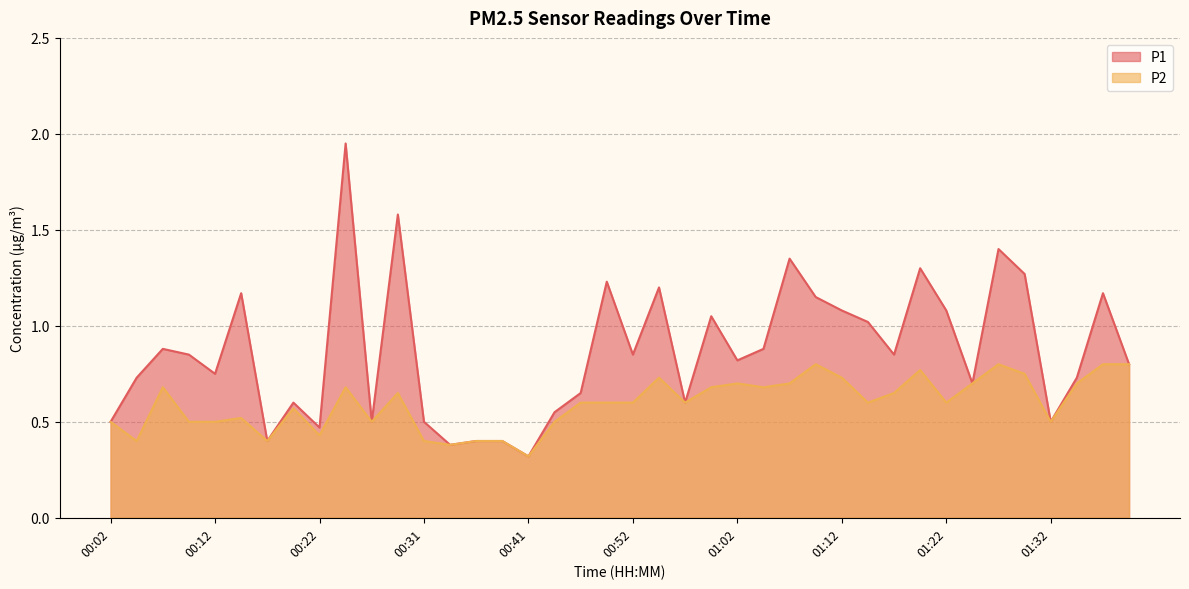

True or false: P2 has a value of 0.3 at 00:52.

False